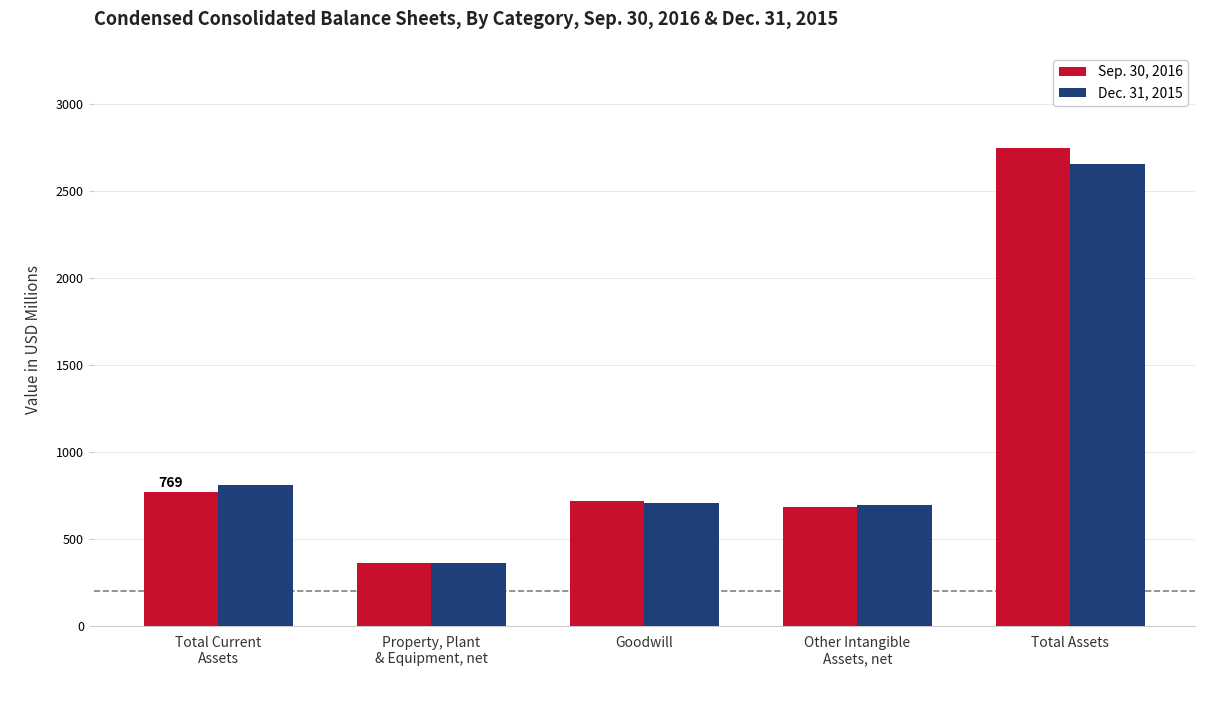

Which category has the lowest value in the Dec. 31, 2015 series?

Property, Plant
& Equipment, net